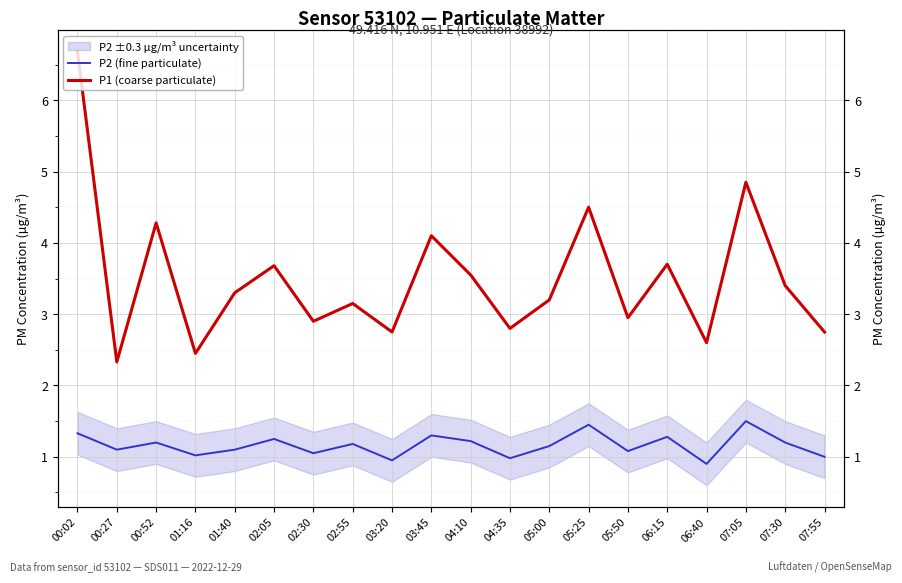

At which label does P2 (fine particulate) reach its minimum?

06:40